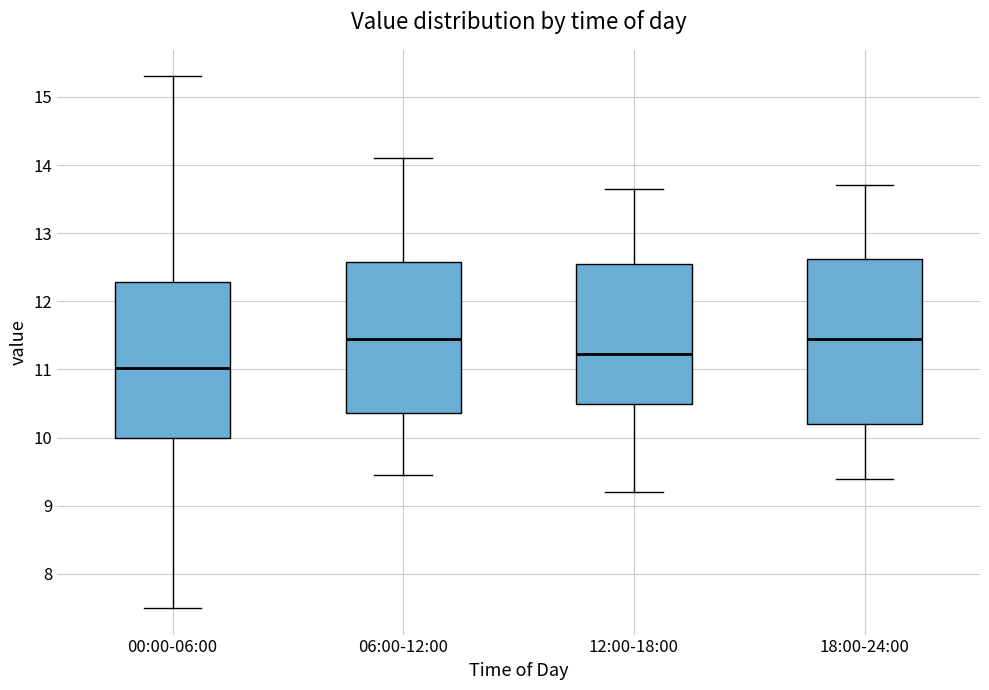

Which box is the tallest, from its lower edge to its upper edge?

18:00-24:00